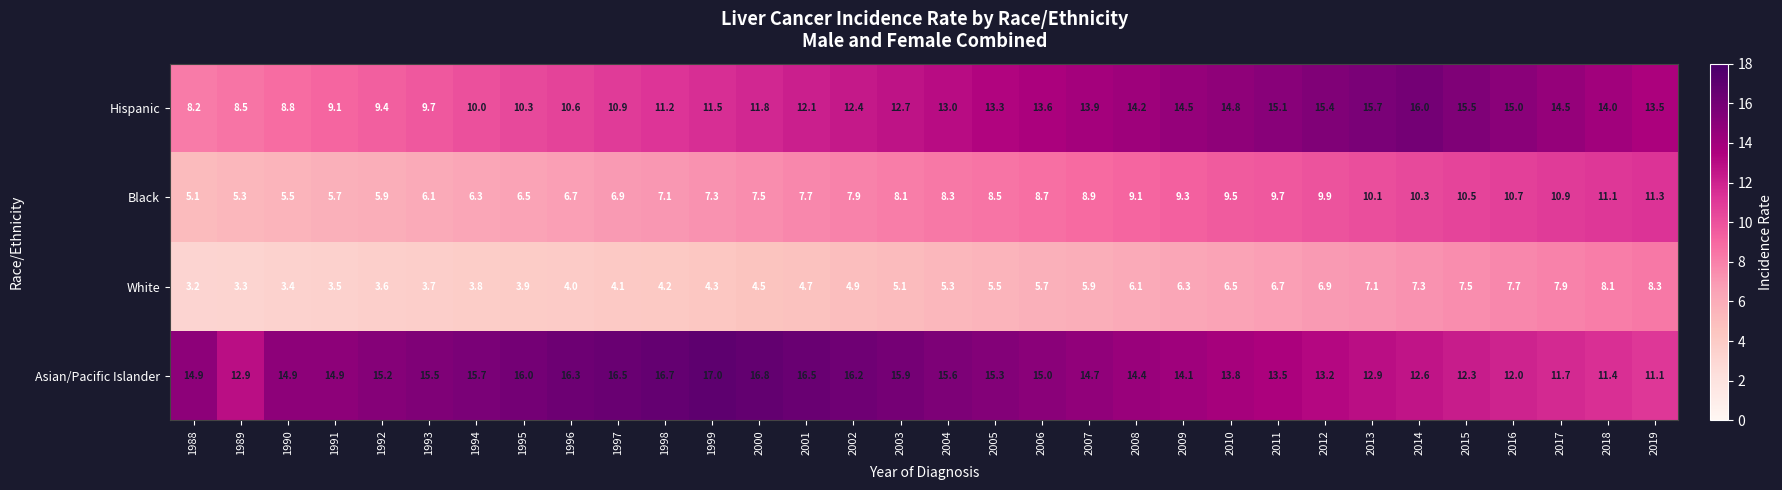

What is the total value across all series at 2003?

41.8